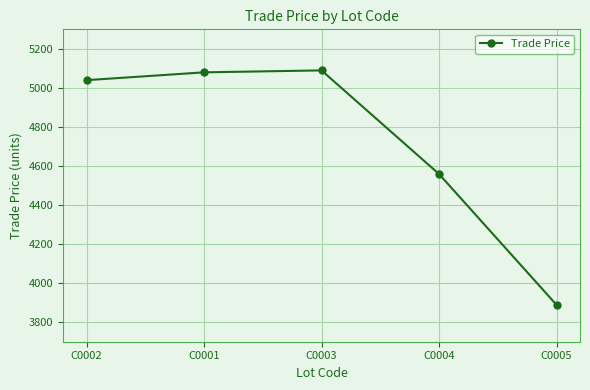

Is it true that the value at C0003 is 5089.7?

True